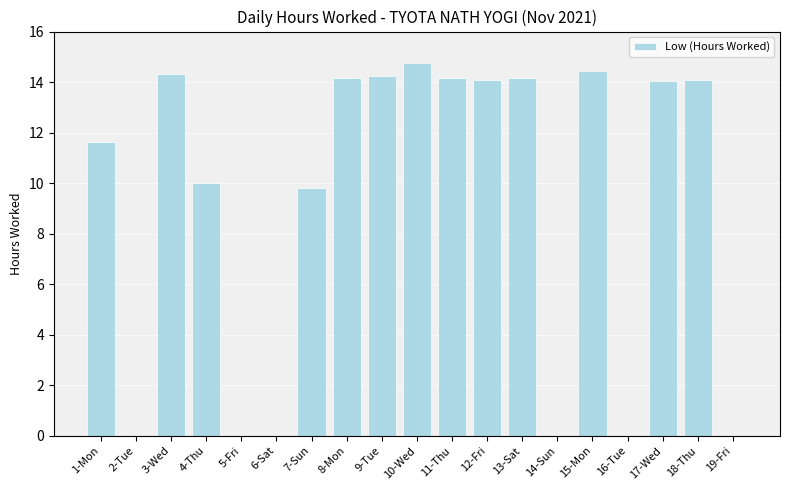

What is the greatest value displayed?

14.8